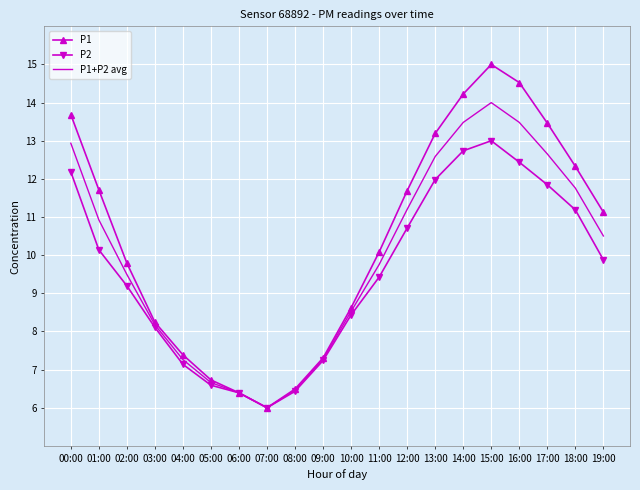

What position from the right is 05:00?

15